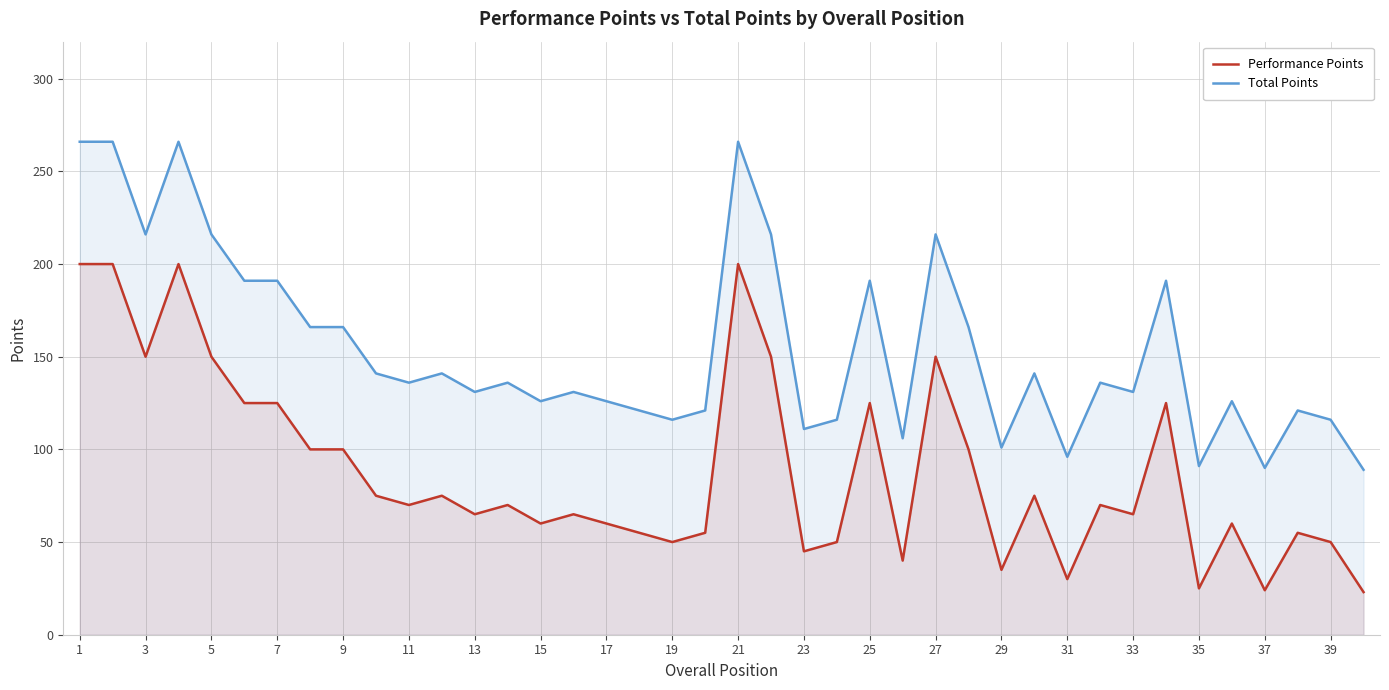

List the series in order of their overall mean, highest first.

Total Points, Performance Points